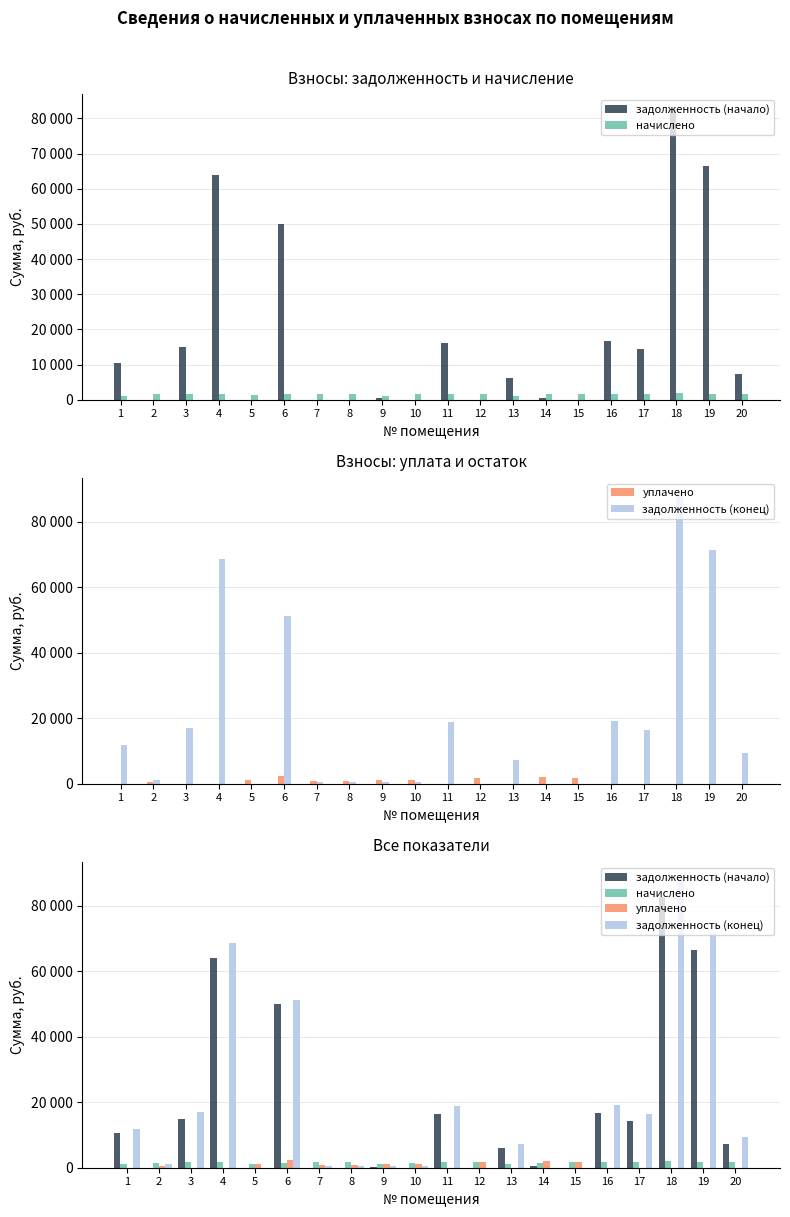

Reading right to left, list all the values displayed in this chart.

задолженность (начало): 7212.9	66485.0	82792.8	14414.2	16575.7	0.0	484.4	6089.7	0.0	16263.5	0.0	367.2	0.0	0.0	50000.0	0.0	63964.9	15000.4	0.0	10517.6
начислено: 1597.3	1632.0	2032.3	1608.9	1608.9	1655.1	1558.9	1170.1	1608.9	1655.1	1570.4	1181.6	1616.6	1678.2	1566.5	1220.1	1608.9	1674.3	1566.5	1174.0
уплачено: 0.0	0.0	0.0	0.0	0.0	1655.0	2043.2	0.0	1608.9	0.0	1046.9	1154.9	971.0	791.2	2309.5	1218.4	0.0	0.0	522.2	0.0
задолженность (конец): 9244.8	71374.8	88881.9	16403.2	19154.3	0.1	0.0	7259.8	0.0	18871.0	523.5	393.9	538.2	559.4	51268.9	0.0	68718.3	17070.3	1044.4	11968.9